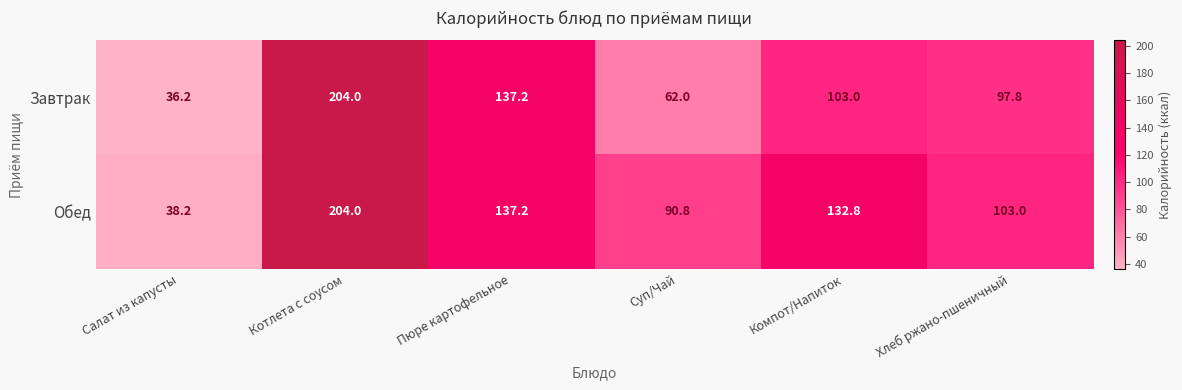

At which category does the chart reach its peak across all series?

Котлета с соусом